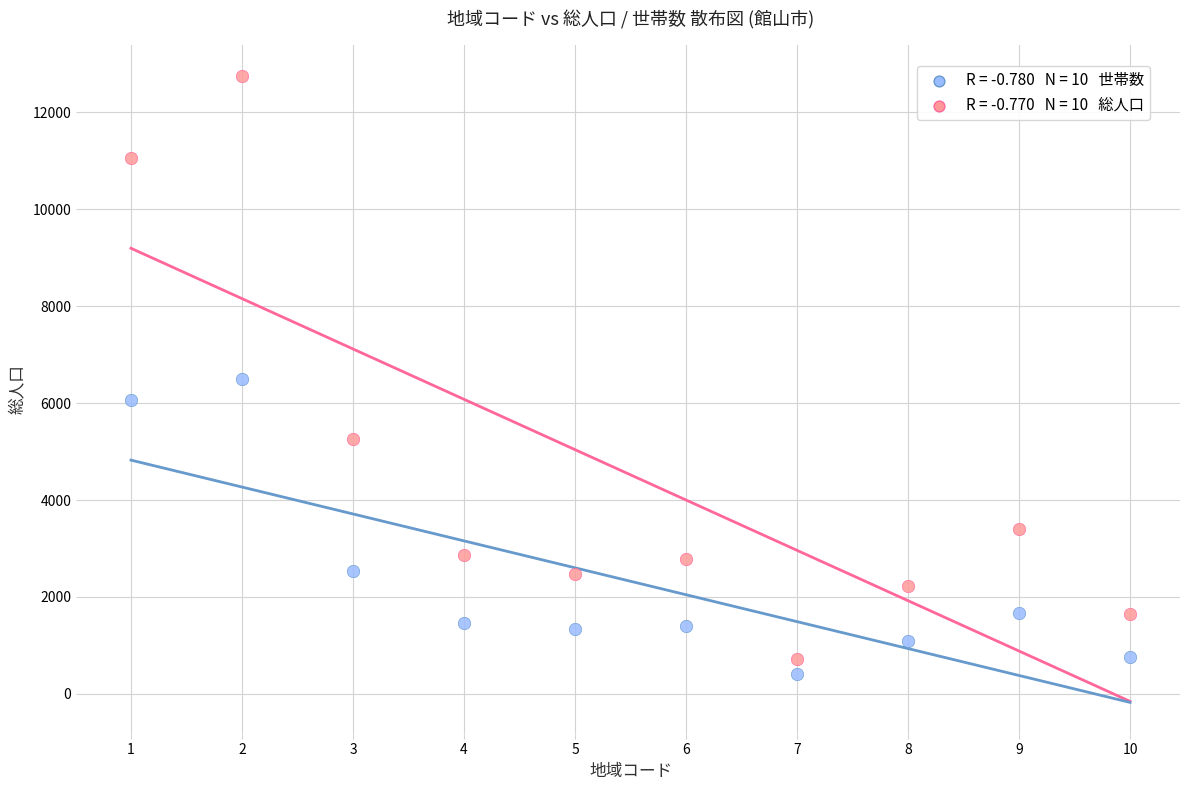

Across all data points, what is the range of X values (max minus min)?

9